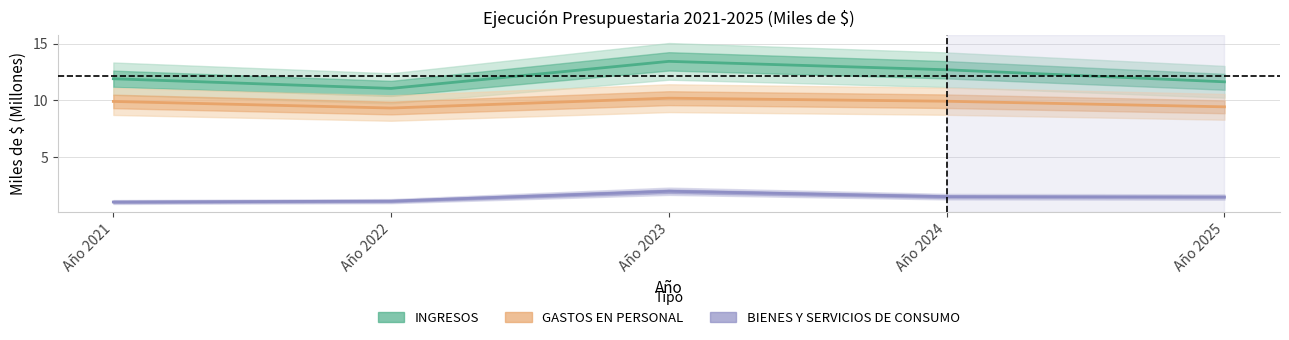

The BIENES Y SERVICIOS DE CONSUMO series shows 1.5 at Año 2025. True or false?

True